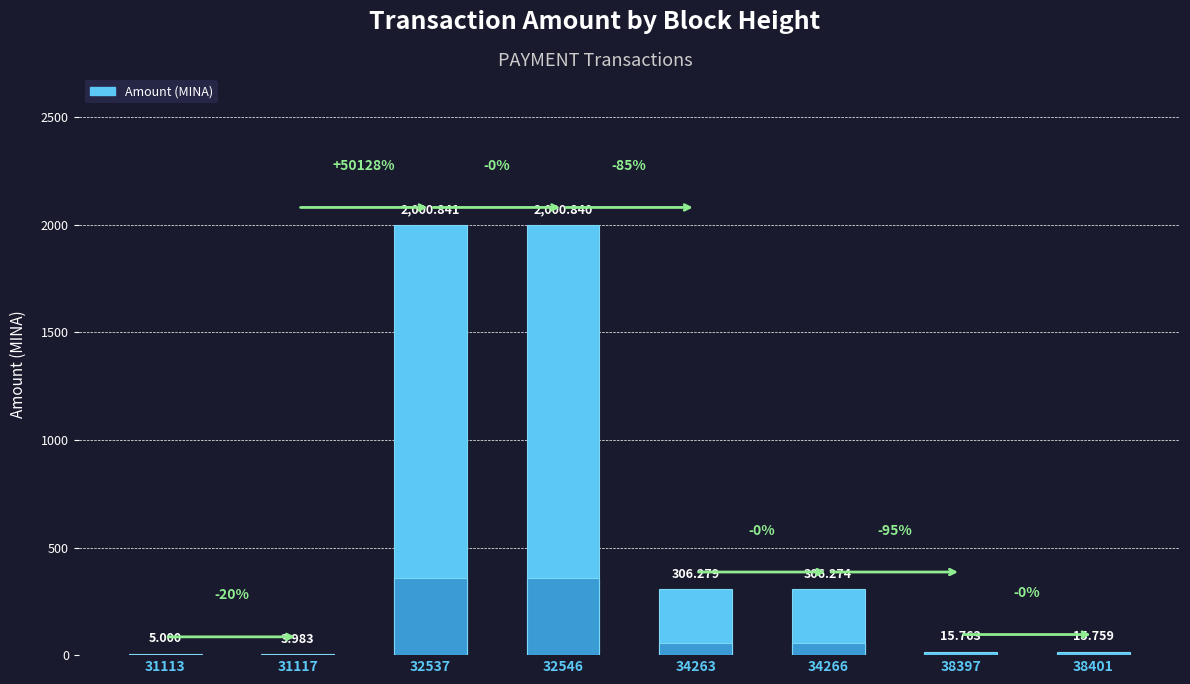

List the labels in order of value, largest first.

32537, 32546, 34263, 34266, 38397, 38401, 31113, 31117